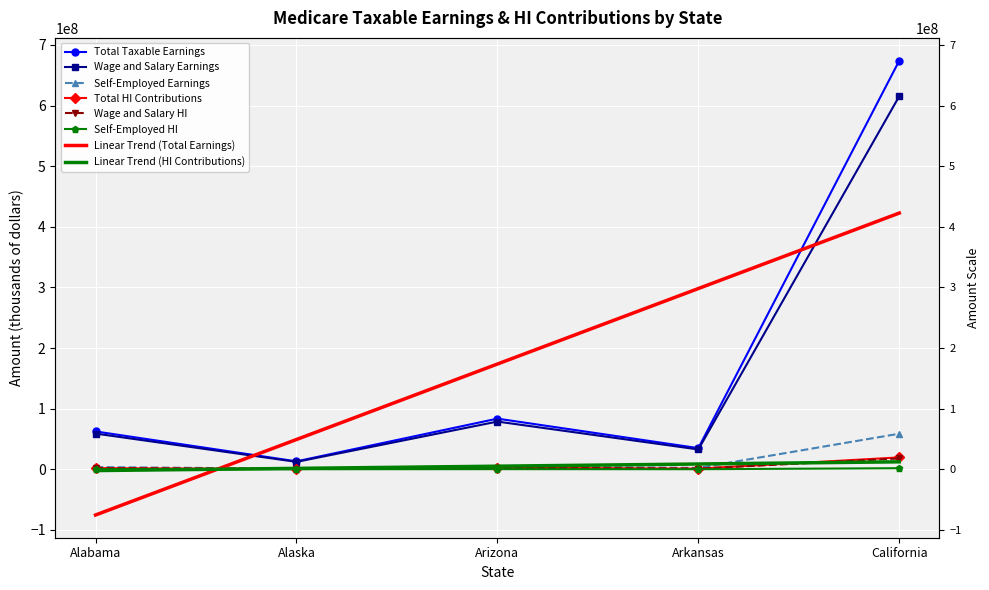

True or false: Total Taxable Earnings and Wage and Salary Earnings cross at least once.

False